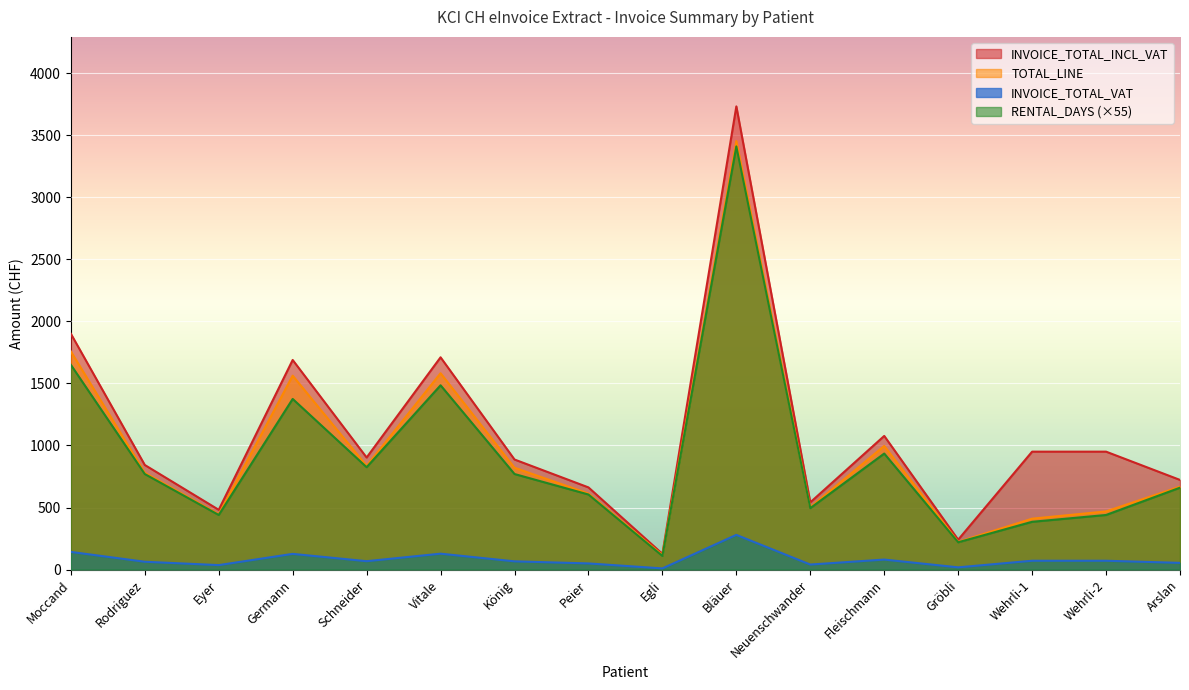

At how many categories does at least one series exceed 1010?

5